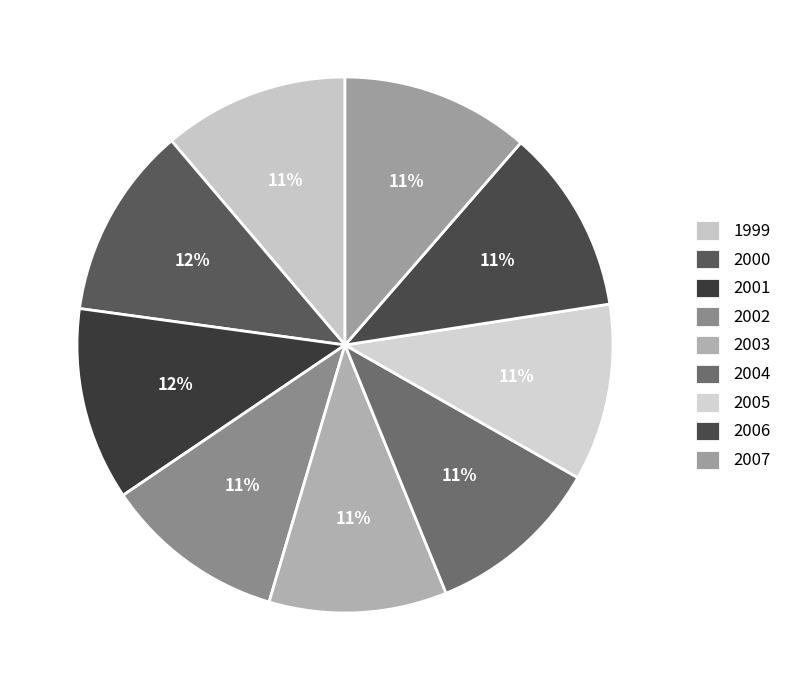

How many segments does this pie chart have?

9